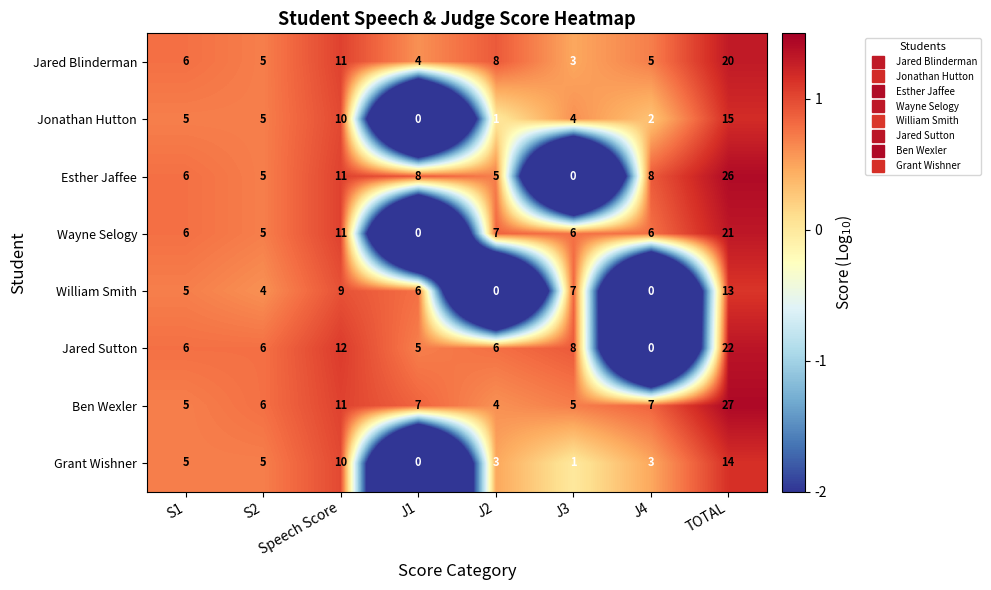

What is the total value across all series at J2?

34